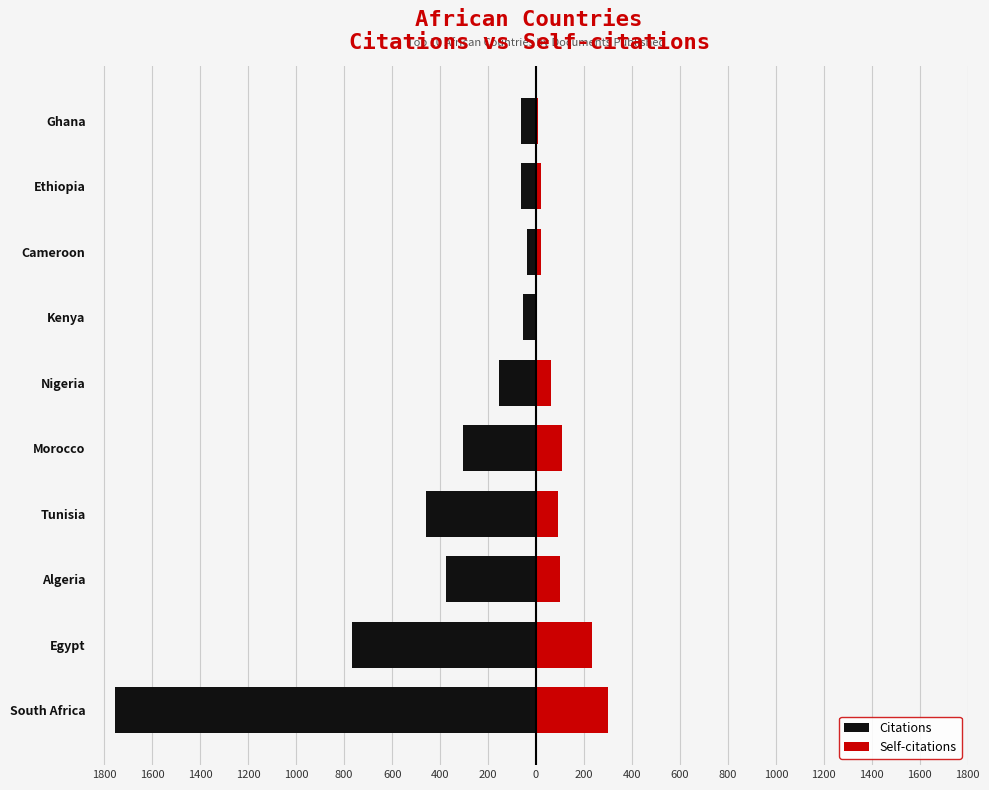

How many data points in Self-citations are less than 93?

5